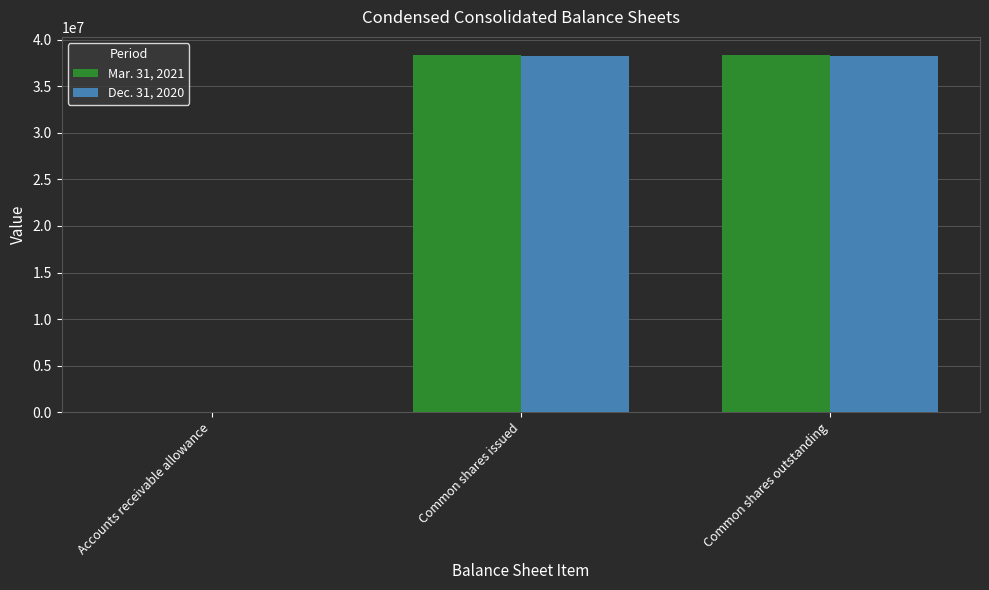

Is the value of Dec. 31, 2020 at Accounts receivable allowance greater than the value of Mar. 31, 2021 at Common shares outstanding?

No